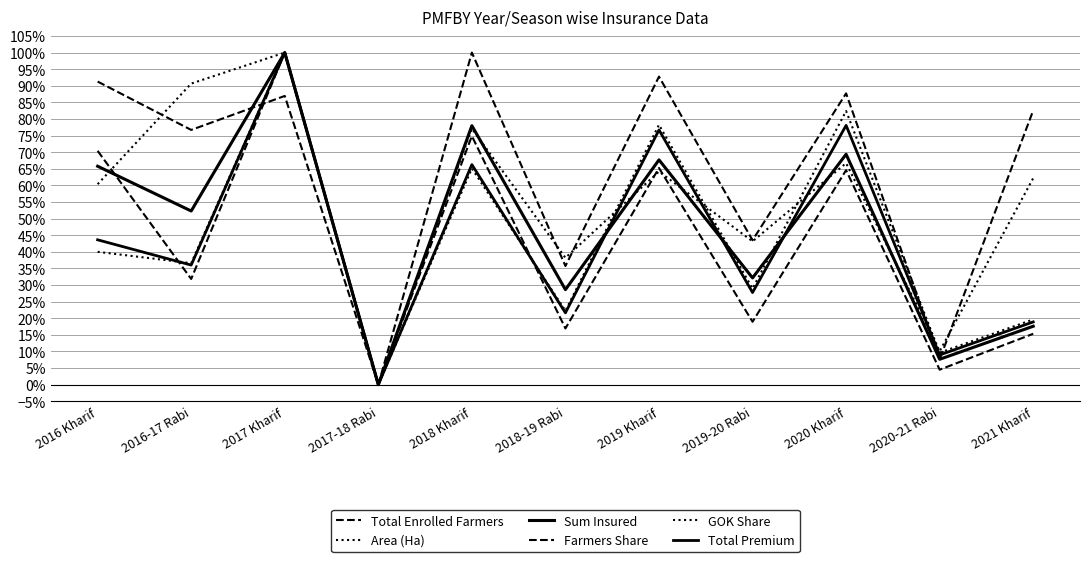

Rank the series at 2020 Kharif from highest to lowest value.

Total Enrolled Farmers, GOK Share, Total Premium, Sum Insured, Area (Ha), Farmers Share